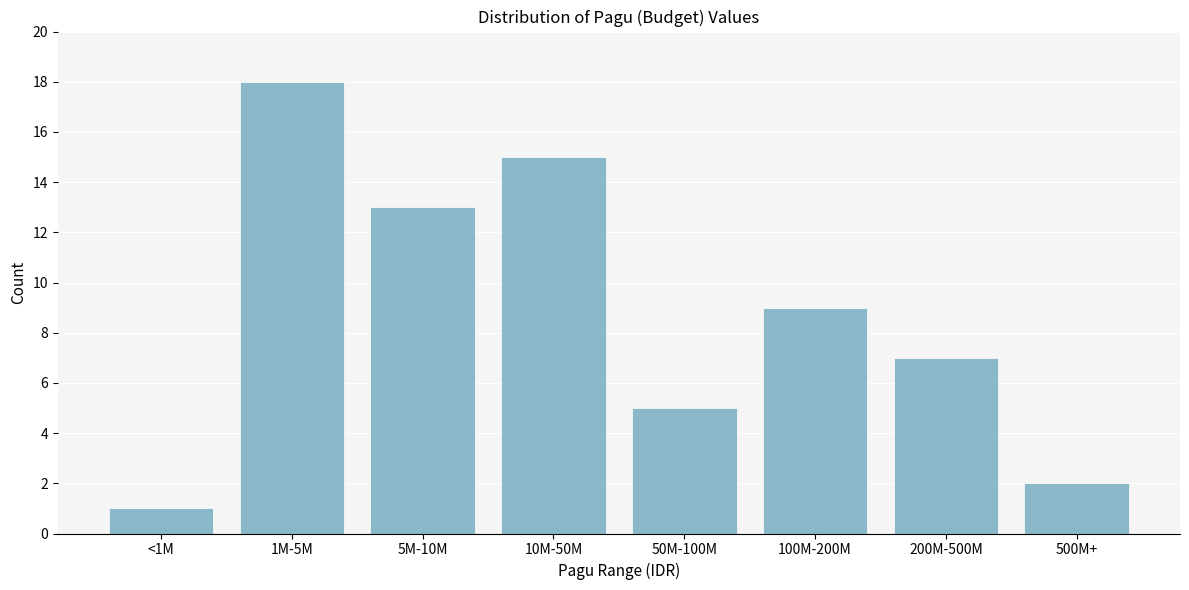

Reading right to left, list all the values displayed in this chart.

500M+=2	200M-500M=7	100M-200M=9	50M-100M=5	10M-50M=15	5M-10M=13	1M-5M=18	<1M=1